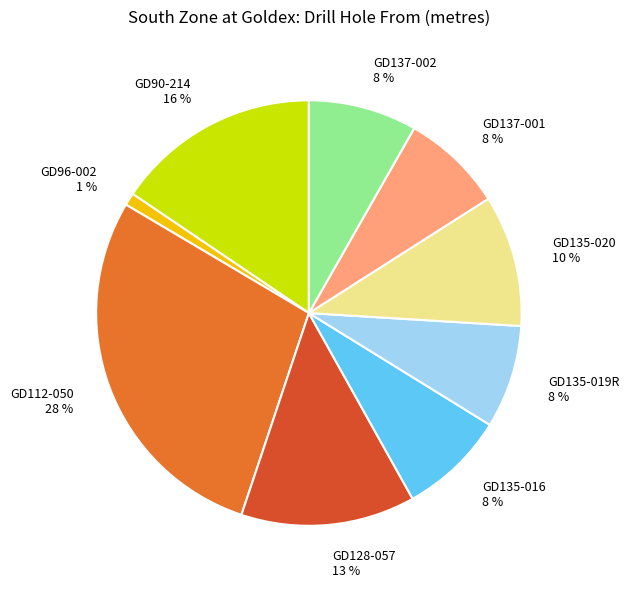

How many slices are in this pie chart?

9